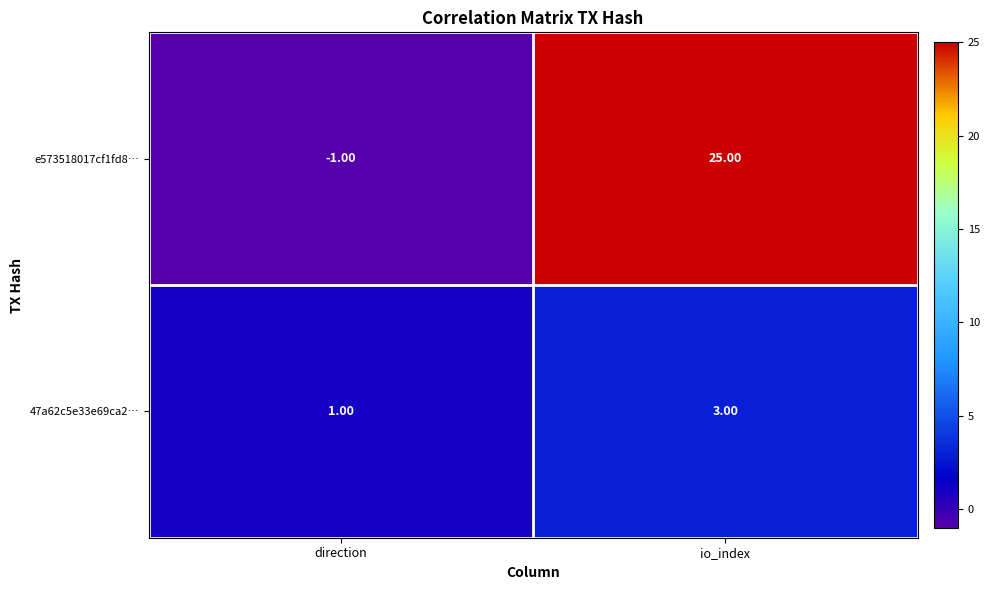

What is the difference between the highest and lowest values at io_index?

22